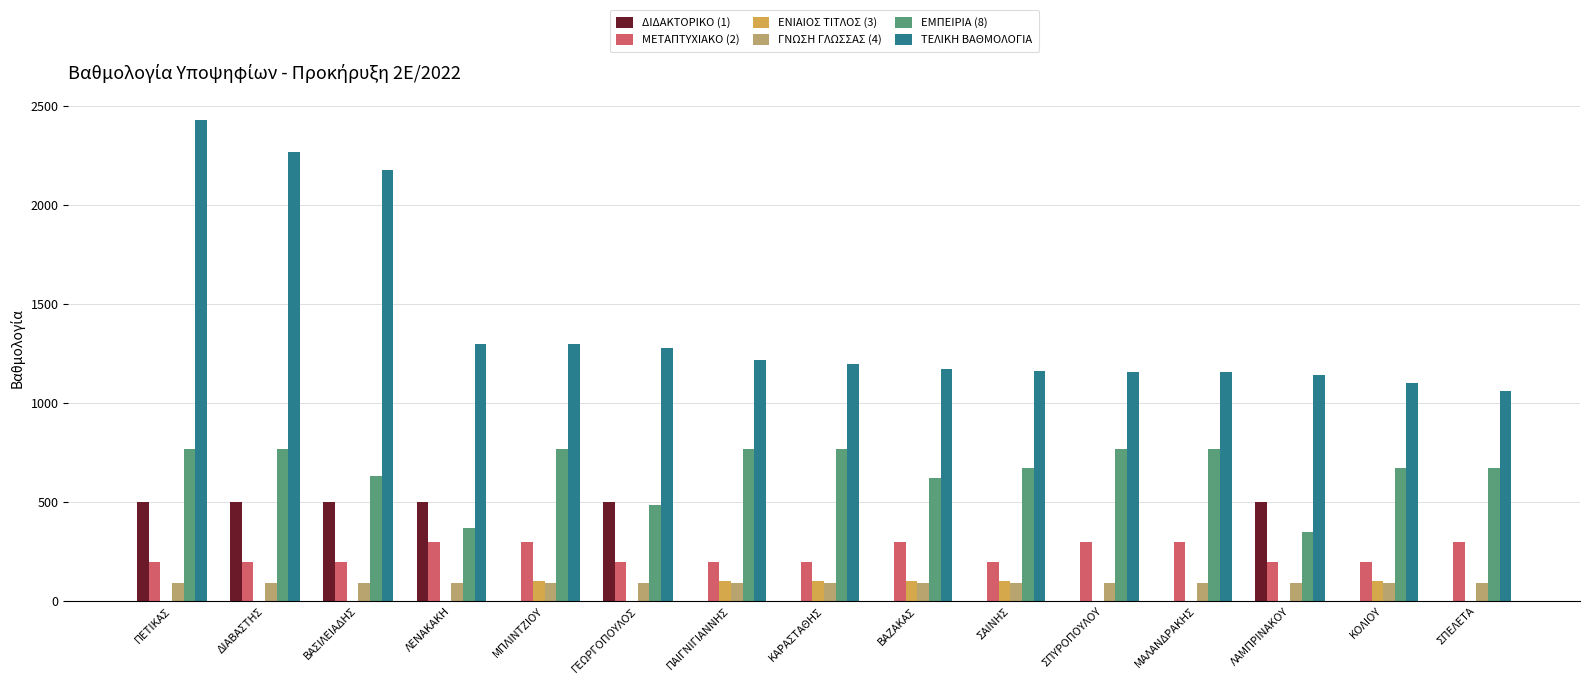

What is the spread (max minus min) of values at ΚΑΡΑΣΤΑΘΗΣ?

1198